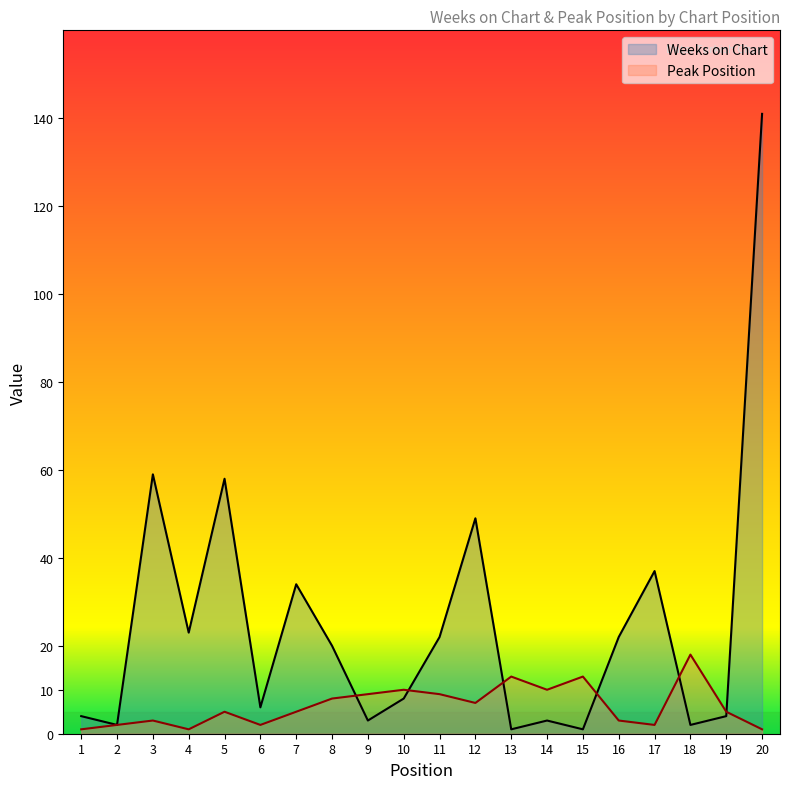

At how many categories does at least one series exceed 88?

1